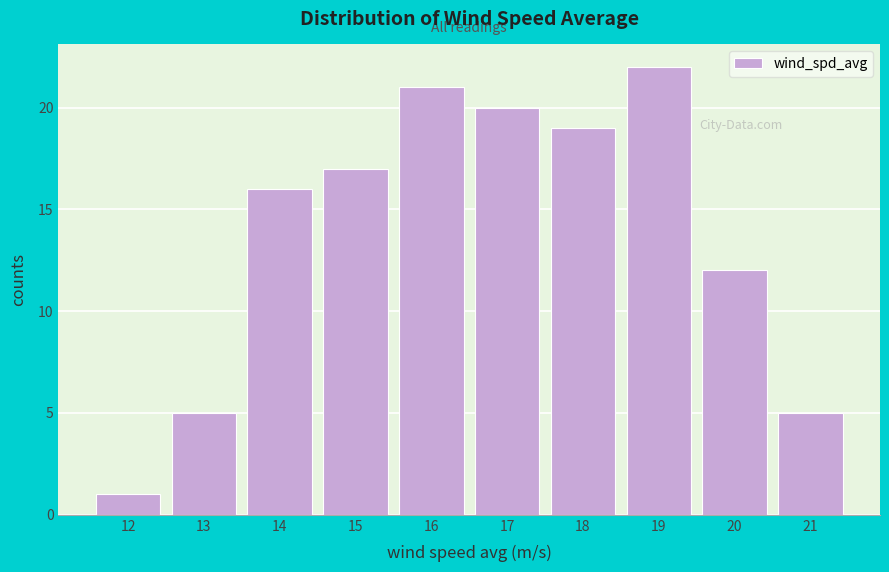

Reading left to right, extract all data points from this chart.

1	5	16	17	21	20	19	22	12	5